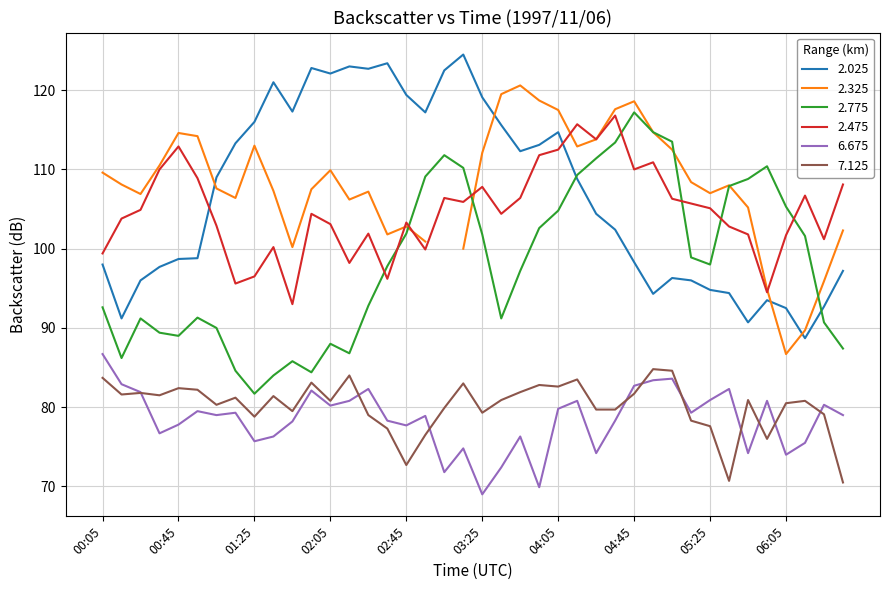

How many categories are shown in the chart?

40